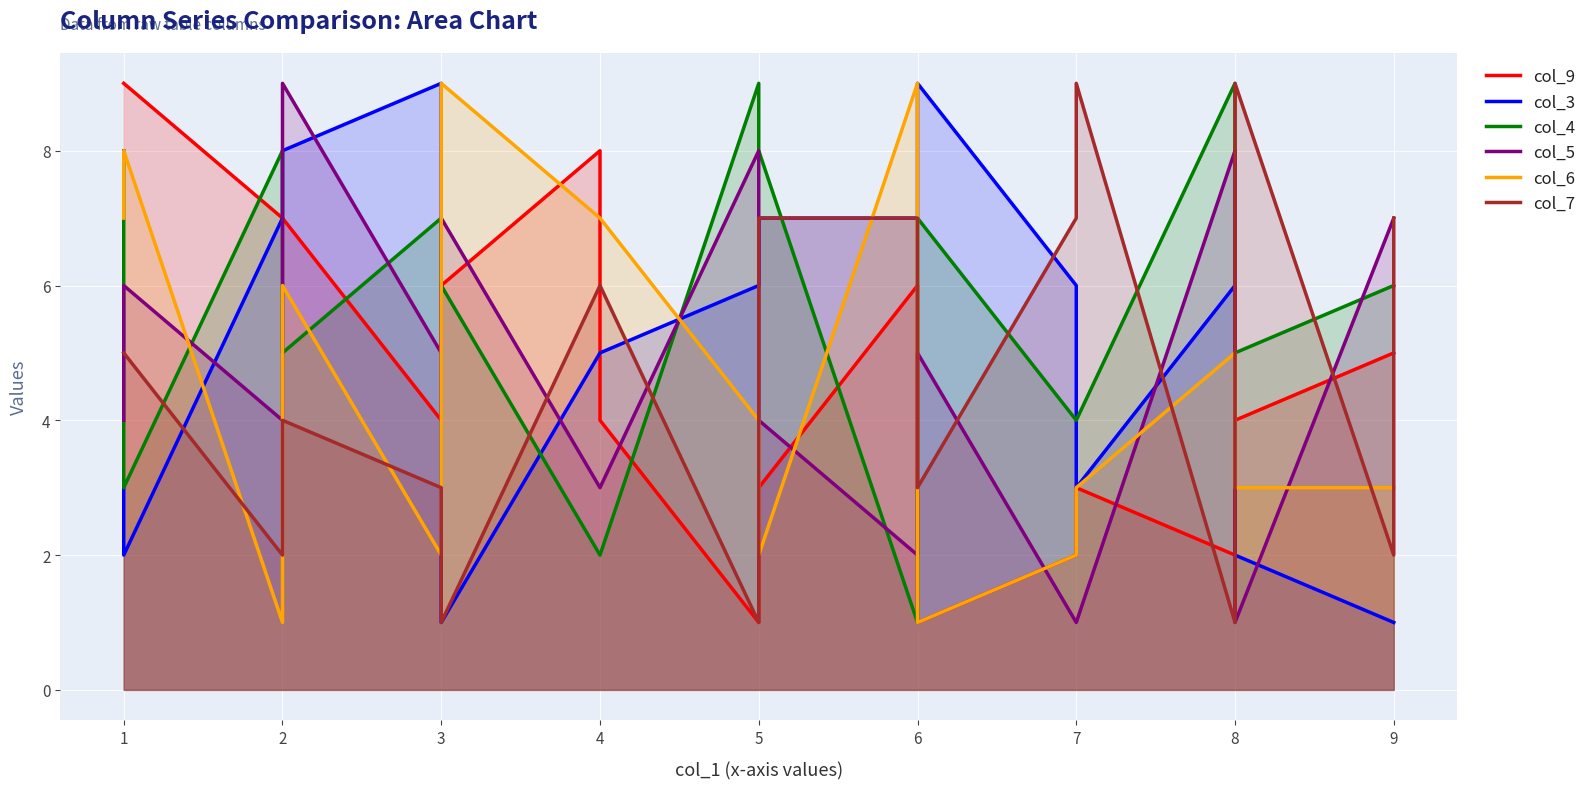

Where is the first local maximum for col_3?

4